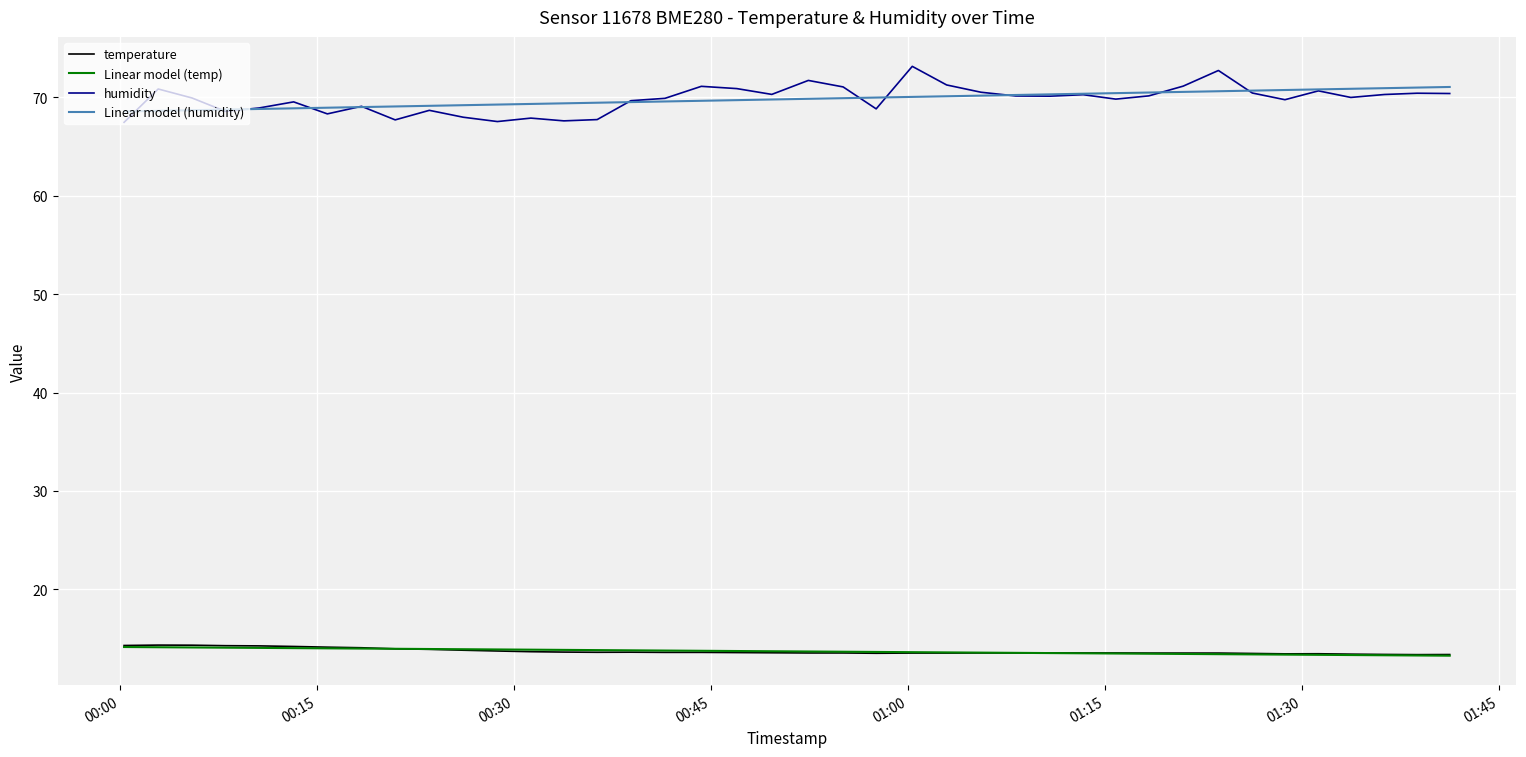

What is the average value of the humidity series?

69.8